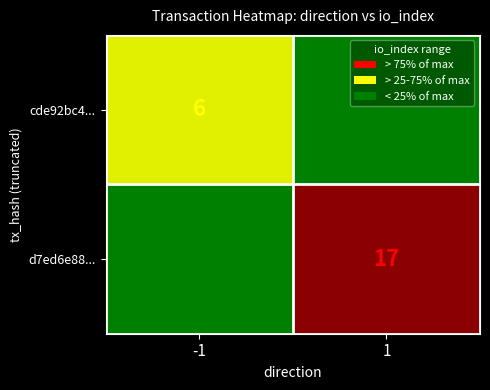

Reading left to right, what are all the values shown in this chart?

cde92bc4...: 6	0
d7ed6e88...: 0	17